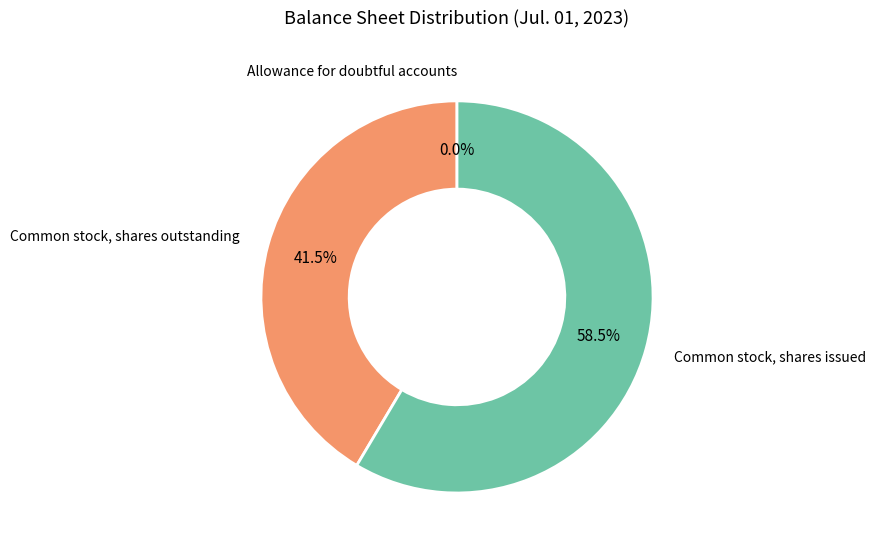

Which category accounts for the majority?

Common stock, shares issued